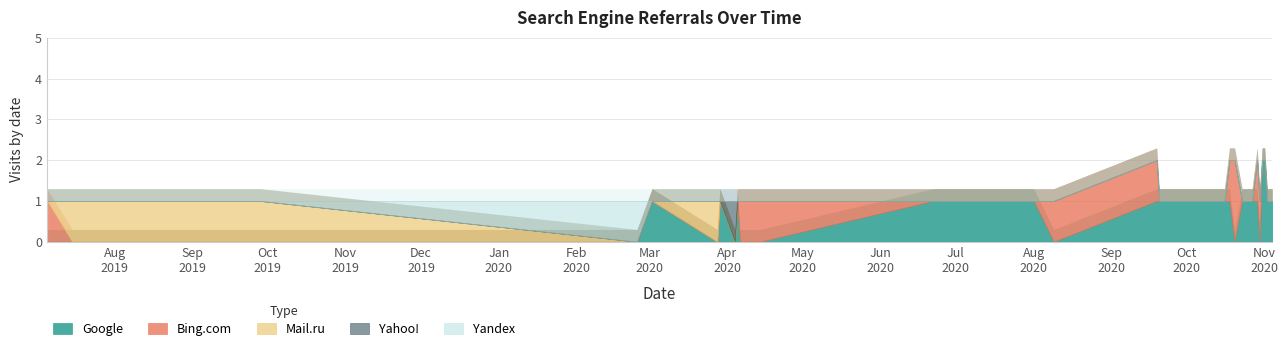

What are all the series names shown in the legend?

Google, Bing.com, Mail.ru, Yahoo!, Yandex